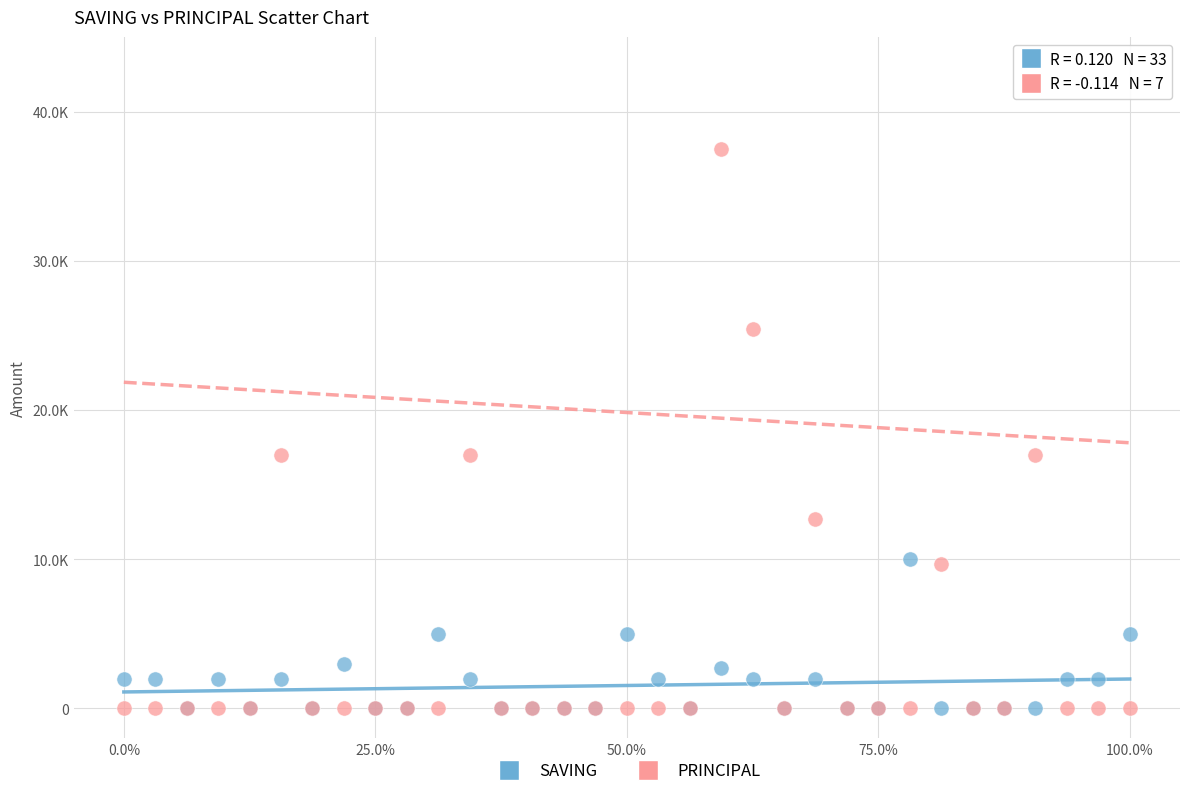

Which series reaches the maximum Y coordinate?

PRINCIPAL